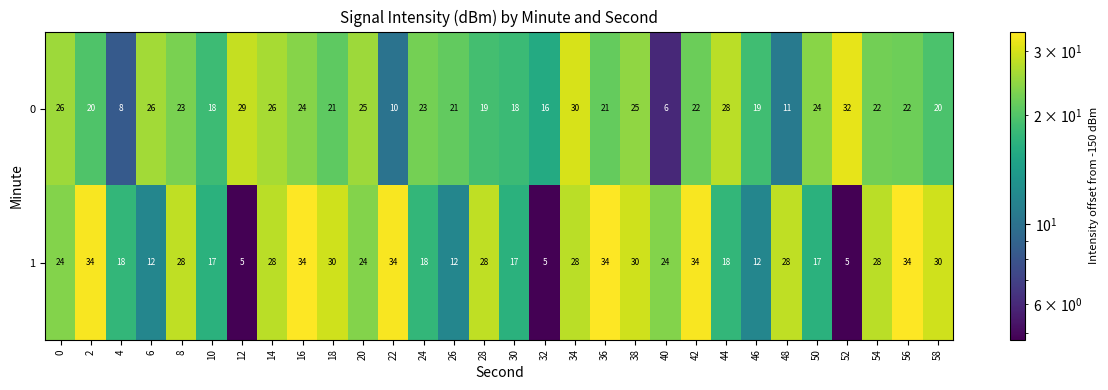

The 1 series shows 30 at 38. True or false?

True